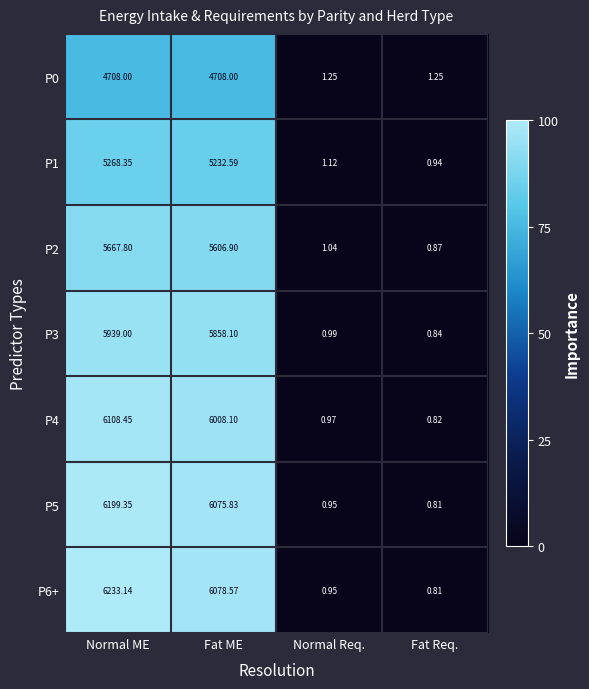

How many series are shown in this chart?

7